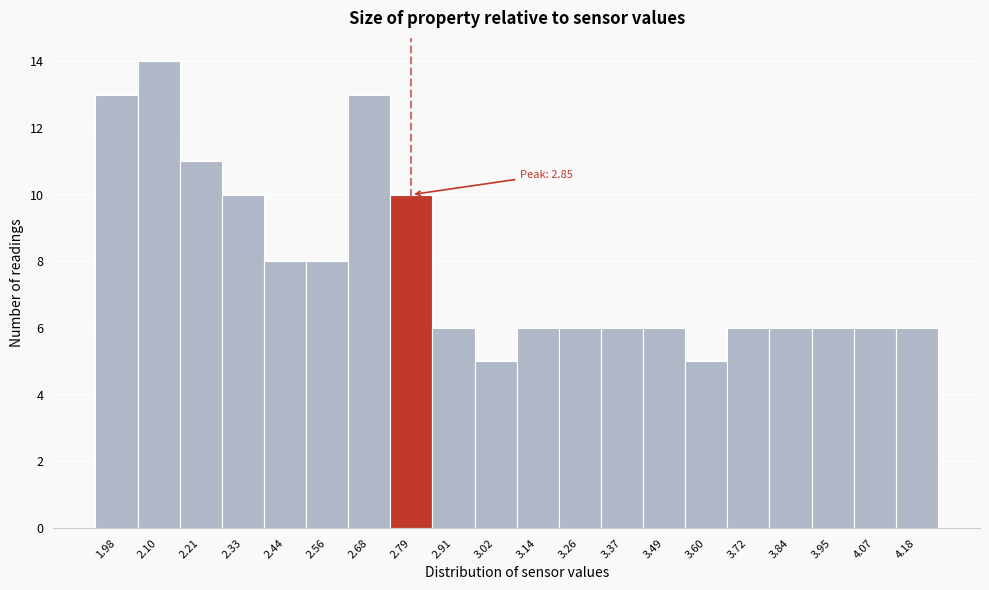

Reading left to right, list all the values displayed in this chart.

1.98=13	2.10=14	2.21=11	2.33=10	2.44=8	2.56=8	2.68=13	2.79=10	2.91=6	3.02=5	3.14=6	3.26=6	3.37=6	3.49=6	3.60=5	3.72=6	3.84=6	3.95=6	4.07=6	4.18=6